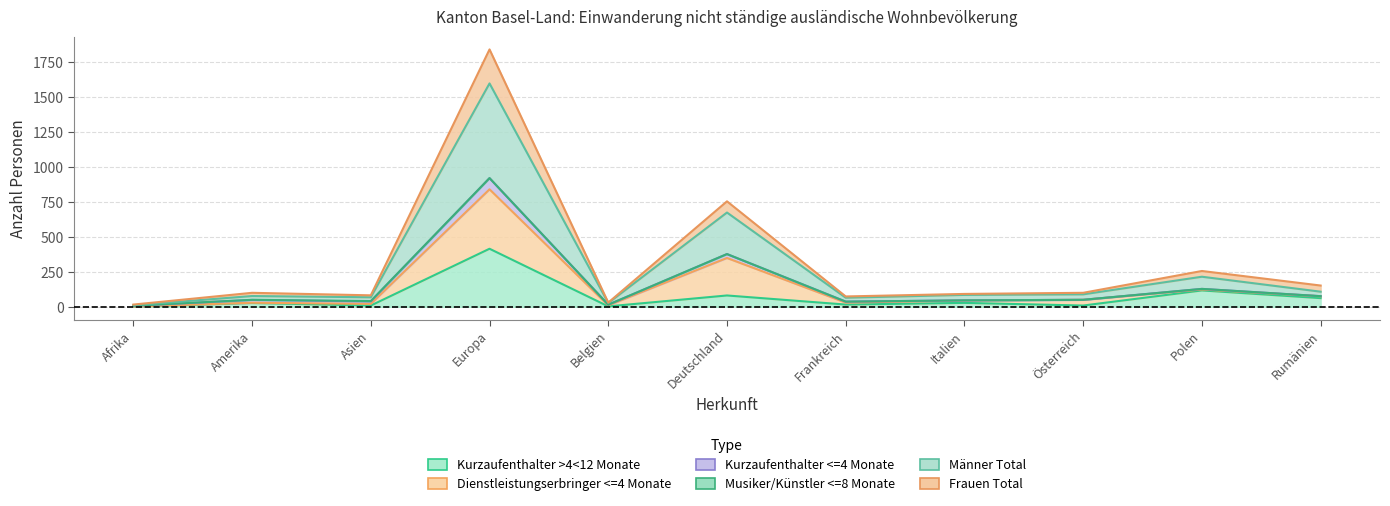

What is the difference between the Frauen Total values at Frankreich and Belgien?

22